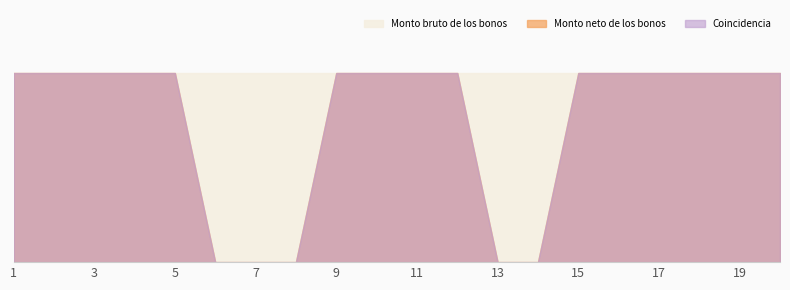

What is the value of the Monto bruto de los bonos point at the 3rd from the left?

150